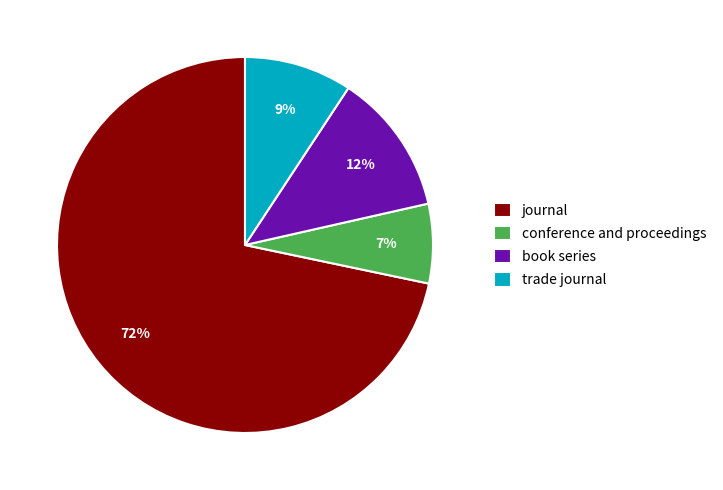

The conference and proceedings slice represents 7% of the pie. True or false?

True